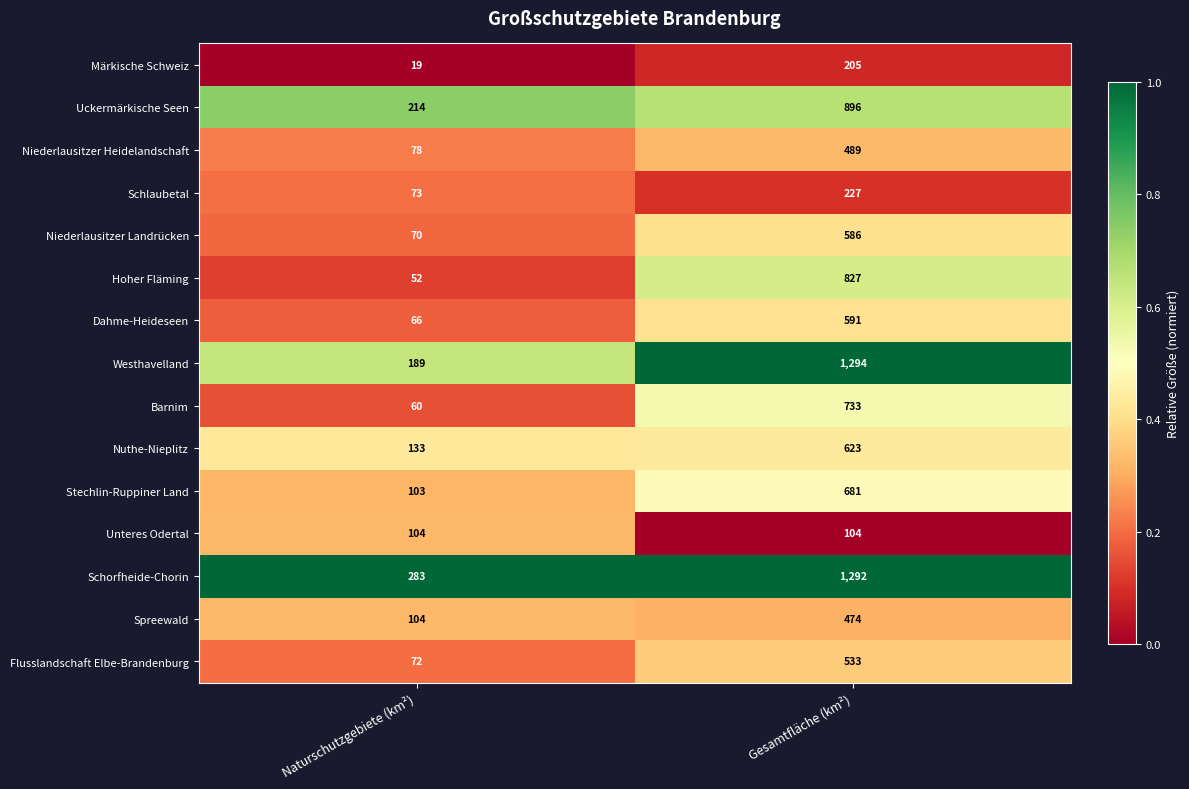

How many distinct data groups are displayed?

15